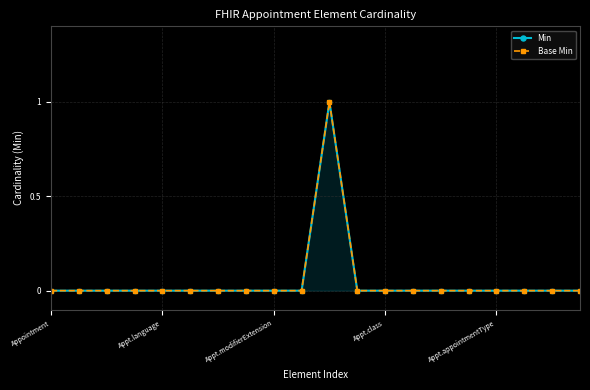

What is the label of the 9th point from the right?

11